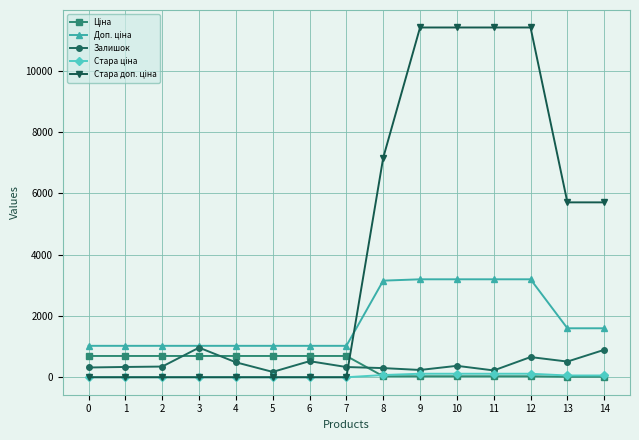

What is the difference between the highest and lowest values at 0?

1024.6